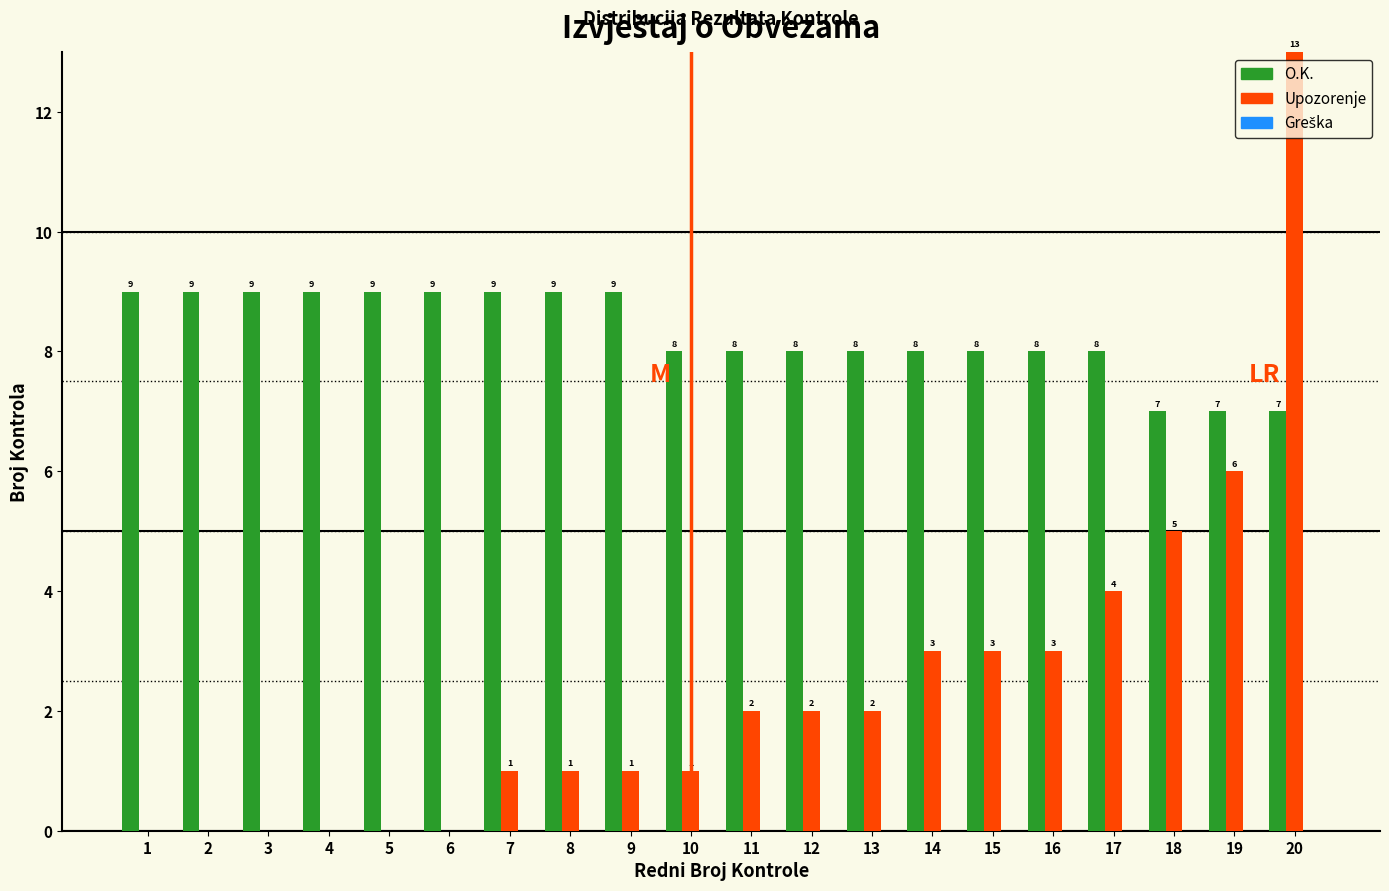

Which series changed the most between 13 and 18?

Upozorenje